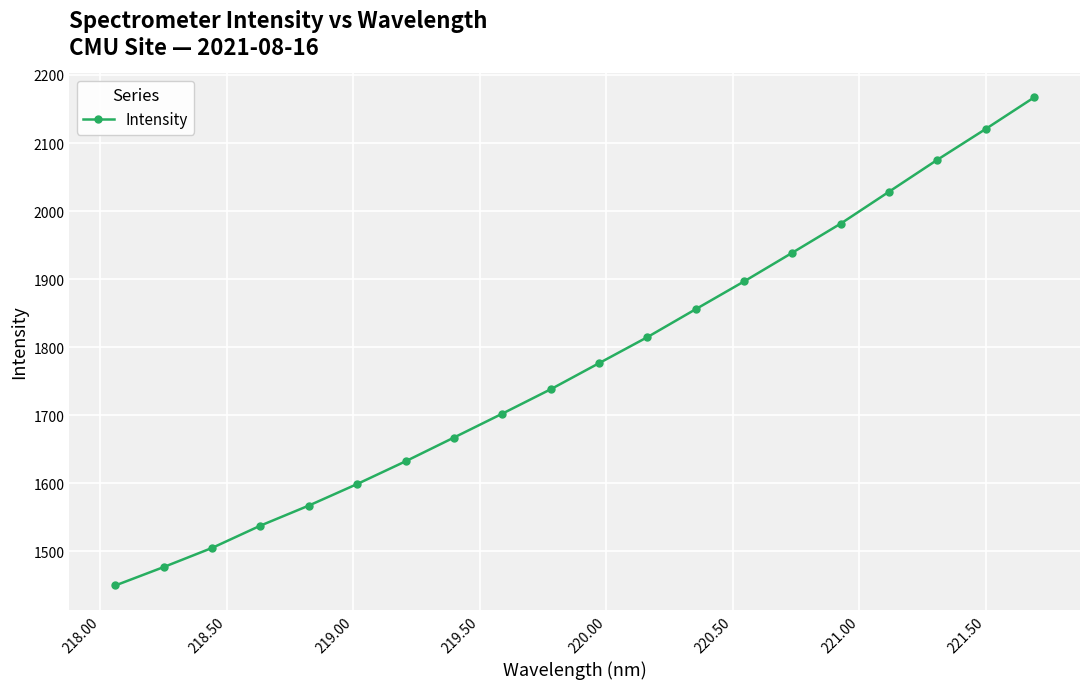

Does the chart have visible grid lines?

Yes